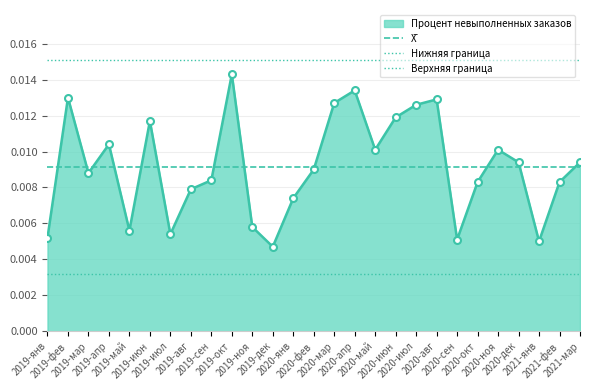

True or false: Верхняя граница and Нижняя граница cross at least once.

False